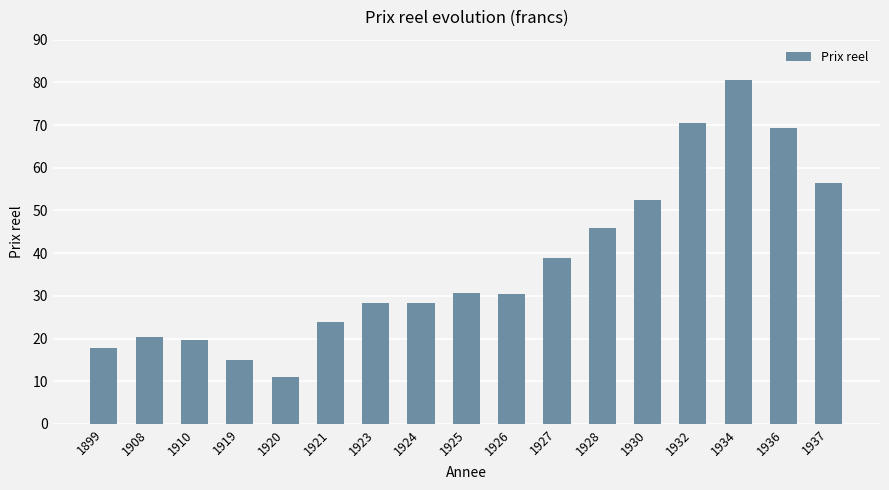

The value at 1924 is 28.4. True or false?

True